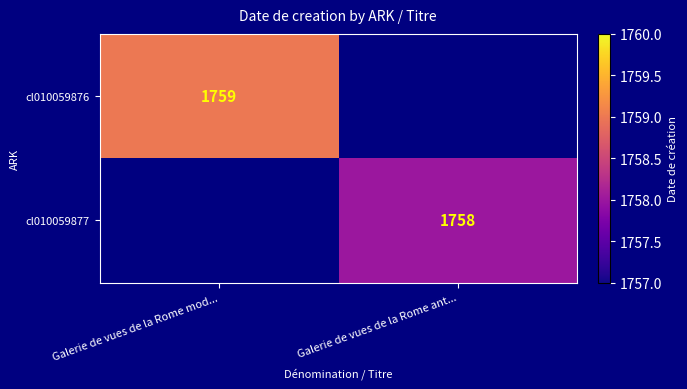

Is the value of cl010059876 at Galerie de vues de la Rome mod... greater than the value of cl010059877 at Galerie de vues de la Rome ant...?

Yes